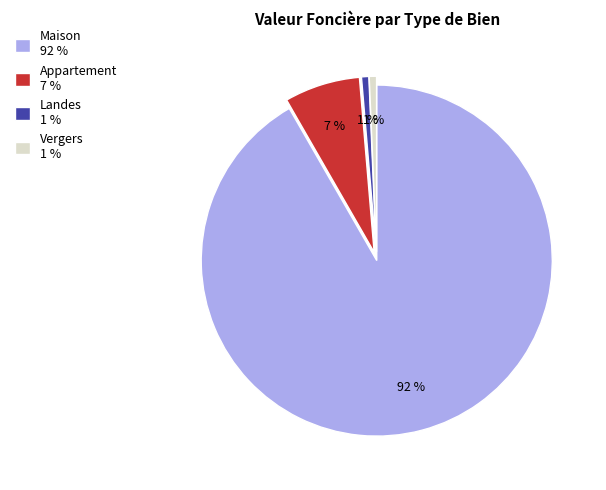

Which slice represents more than half of the pie?

Maison 92 %